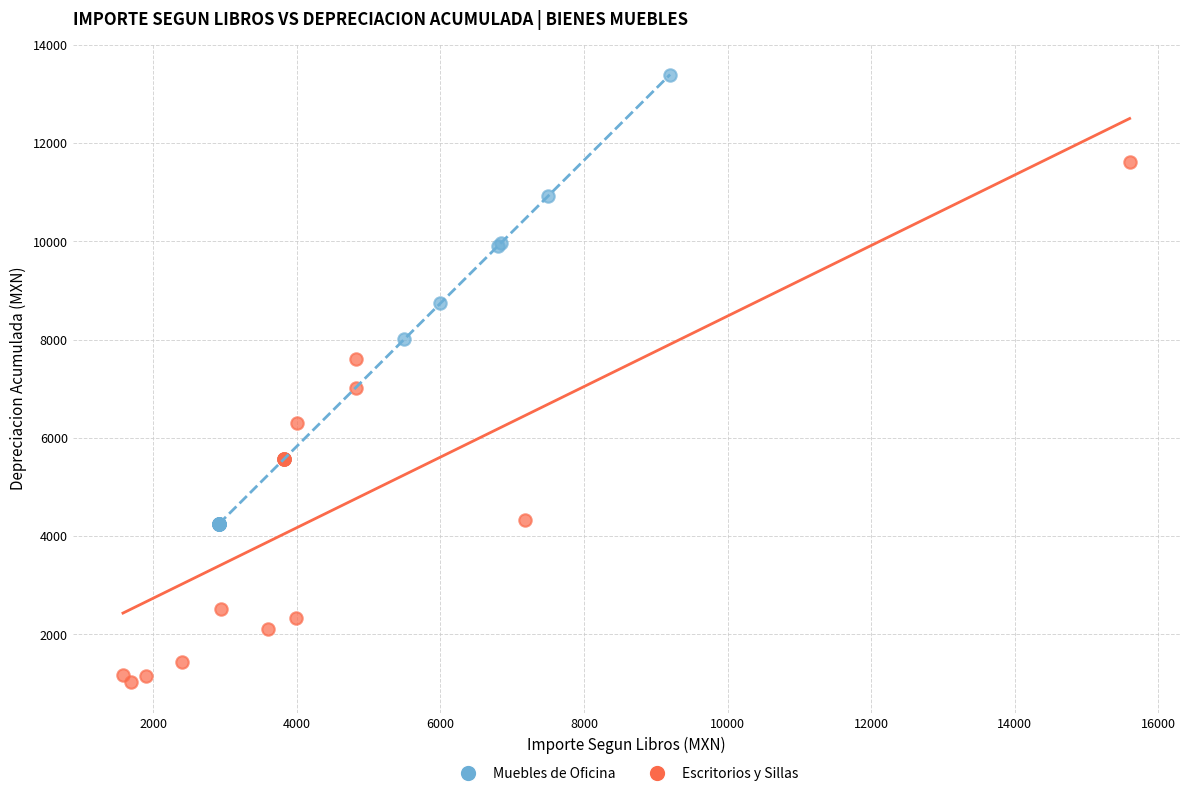

Which series reaches the minimum Y coordinate?

Escritorios y Sillas